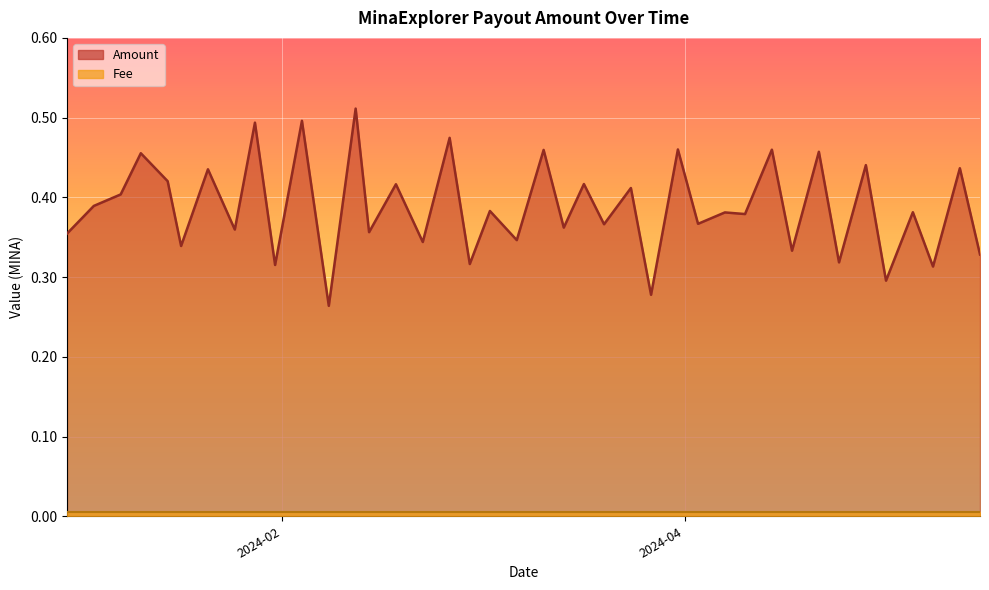

Between 2024-03-03 and 2024-02-29, which series saw the biggest shift?

Amount